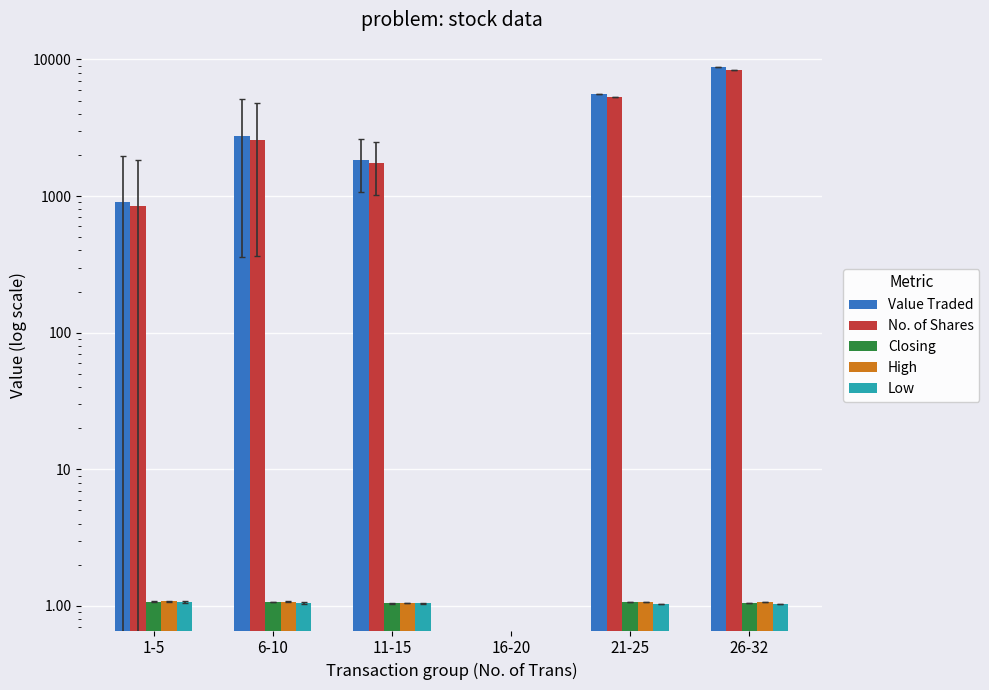

Reading right to left, list all the values displayed in this chart.

Value Traded: 26-32=8841.0	21-25=5595.0	16-20=0.0	11-15=1837.0	6-10=2752.5	1-5=898.3
No. of Shares: 26-32=8420.0	21-25=5350.0	16-20=0.0	11-15=1750.5	6-10=2566.3	1-5=838.8
Closing: 26-32=1.1	21-25=1.1	16-20=0.0	11-15=1.1	6-10=1.1	1-5=1.1
High: 26-32=1.1	21-25=1.1	16-20=0.0	11-15=1.1	6-10=1.1	1-5=1.1
Low: 26-32=1.0	21-25=1.0	16-20=0.0	11-15=1.0	6-10=1.1	1-5=1.1